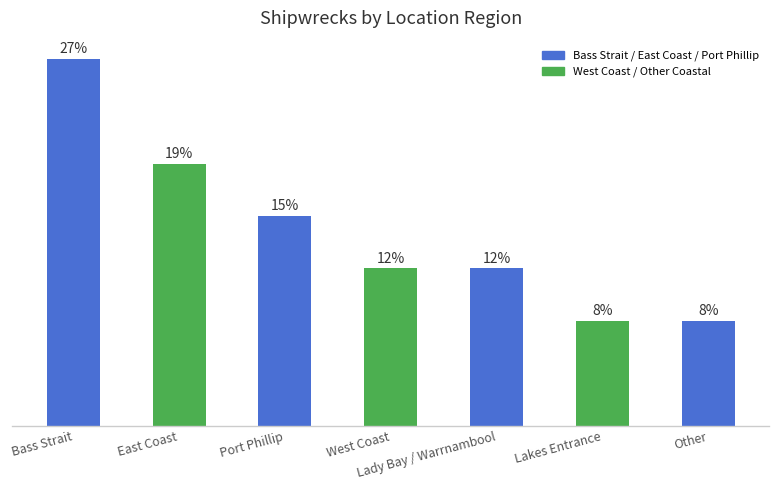

Rank the categories by value from lowest to highest.

Lakes Entrance, Other, West Coast, Lady Bay / Warrnambool, Port Phillip, East Coast, Bass Strait